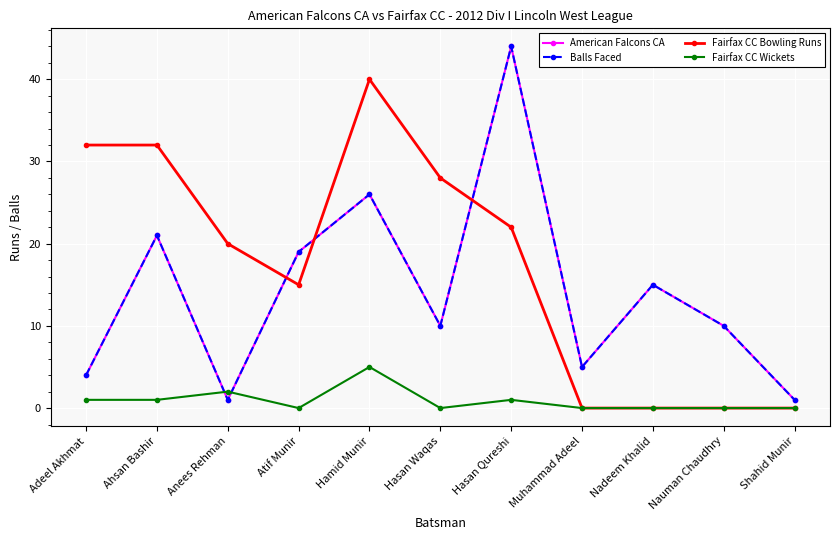

At which category is the sum across all series the highest?

Hasan Qureshi